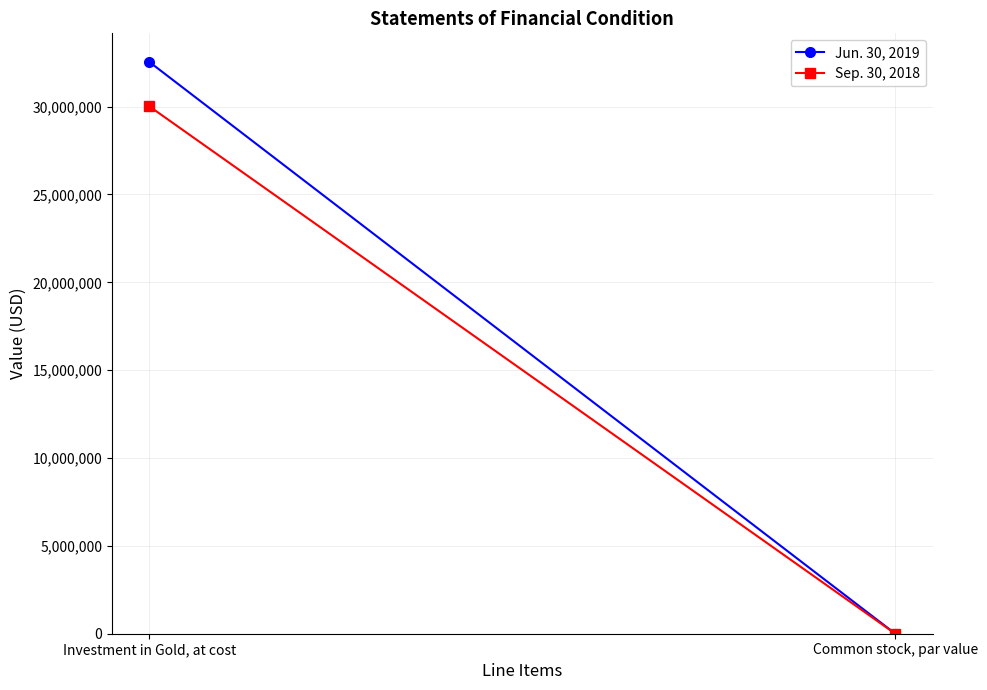

How many lines are shown in the chart?

2